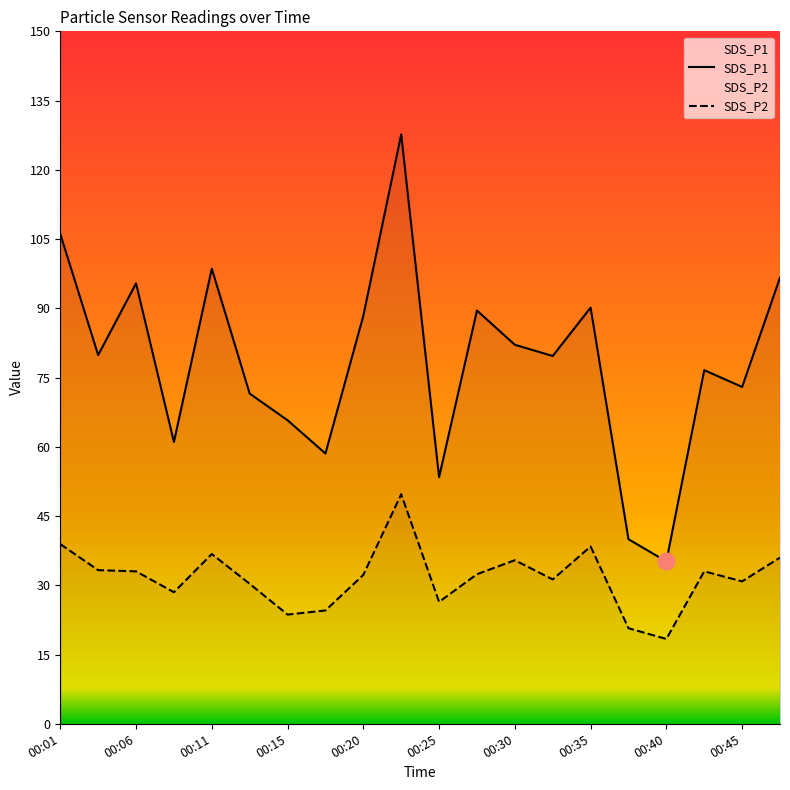

What is the difference between the maximum and minimum values in the SDS_P2 series?

31.4